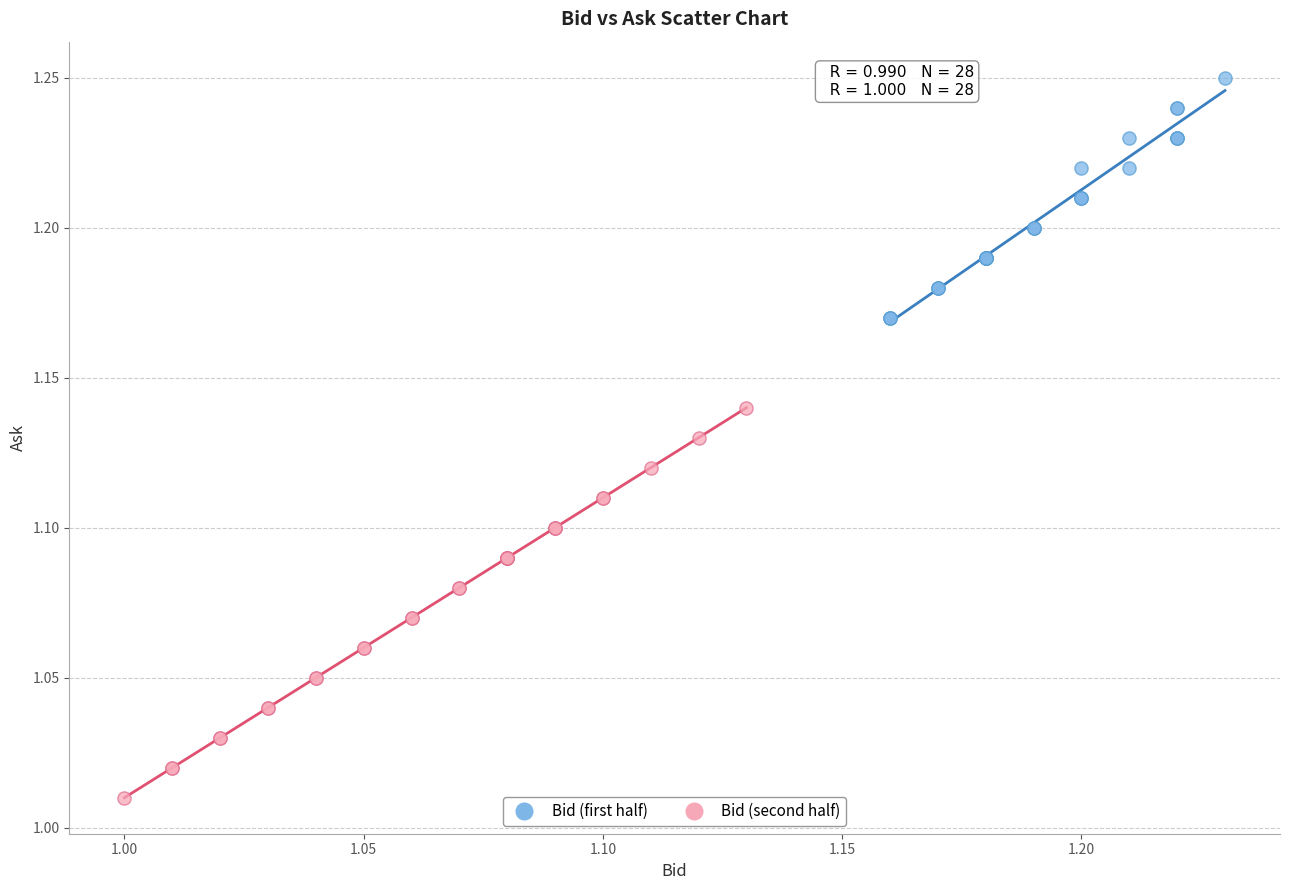

Which series has the largest Y range (max minus min)?

Bid (second half)